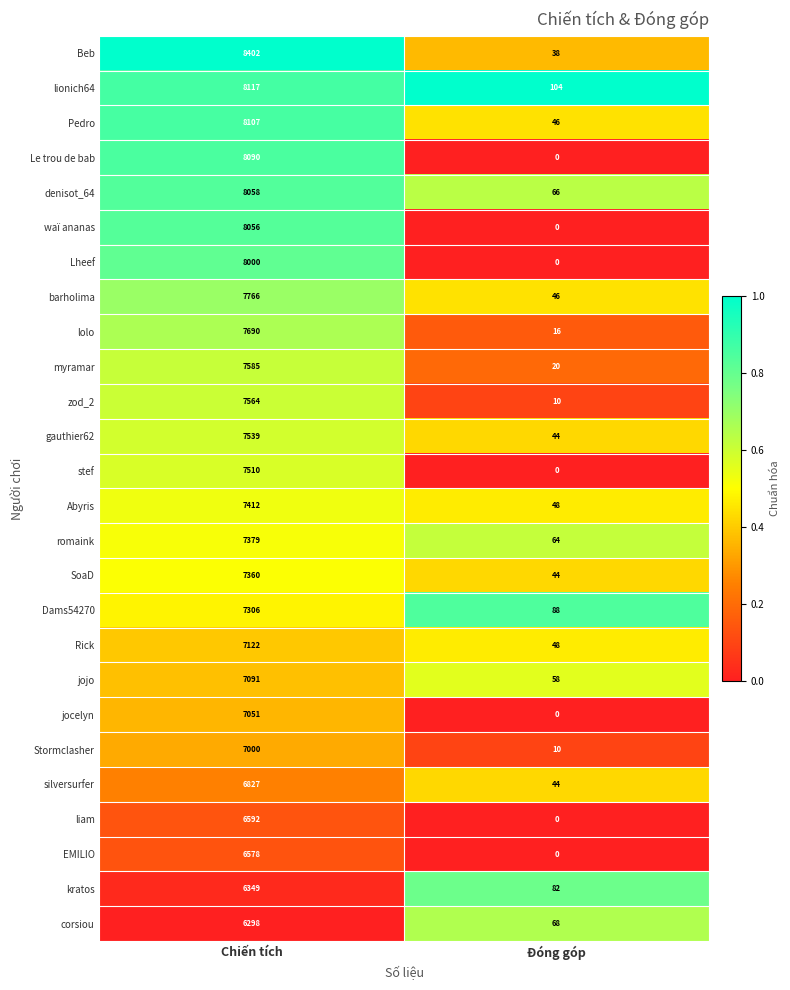

What is the greatest value displayed?

8402